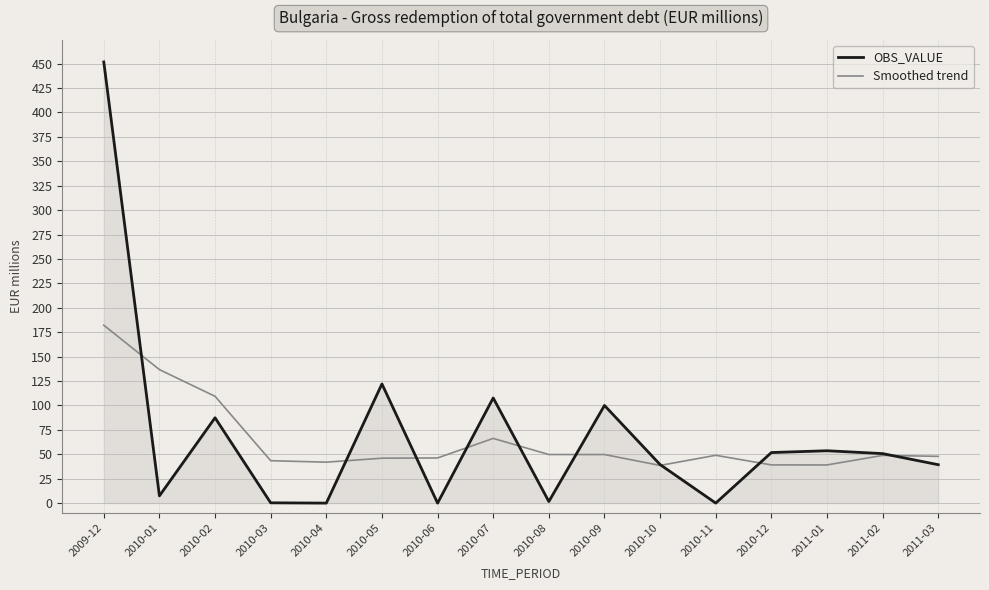

Which series has the largest range (max minus min)?

OBS_VALUE